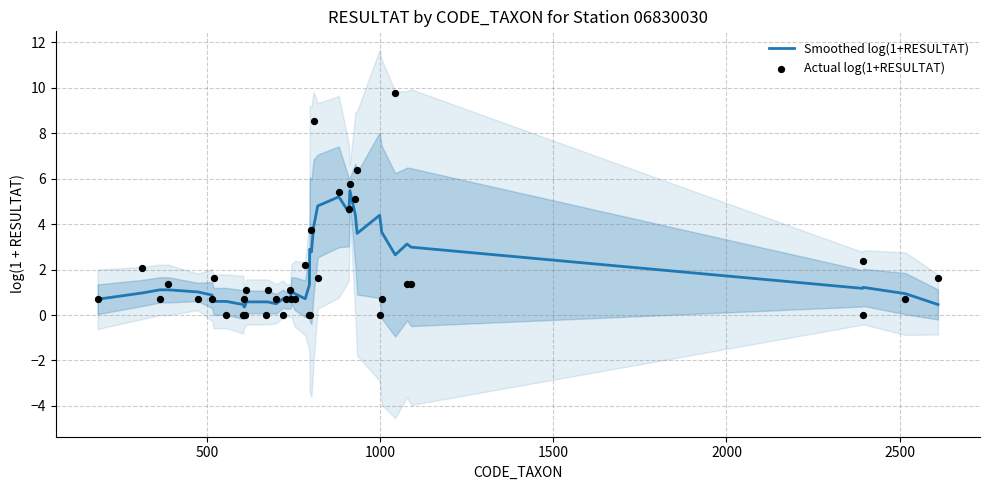

What are all the series names shown in the legend?

Smoothed log(1+RESULTAT), Actual log(1+RESULTAT)